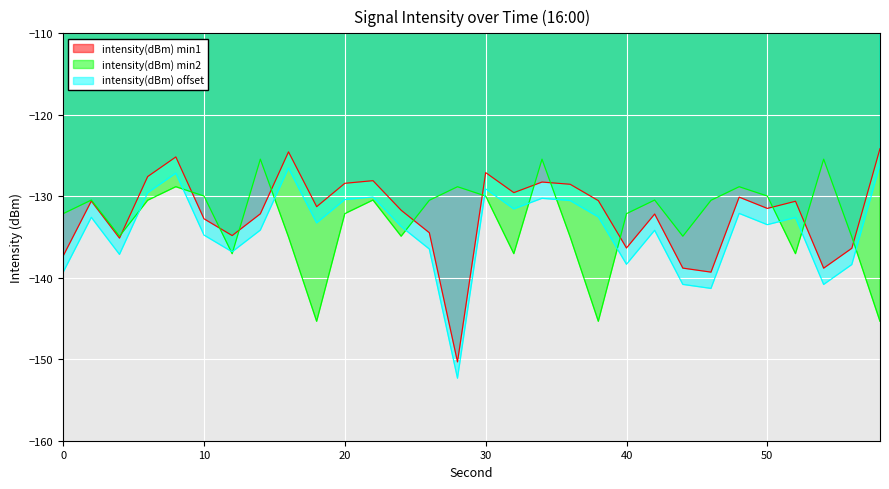

At which label does intensity(dBm) min1 first exceed -133?

2